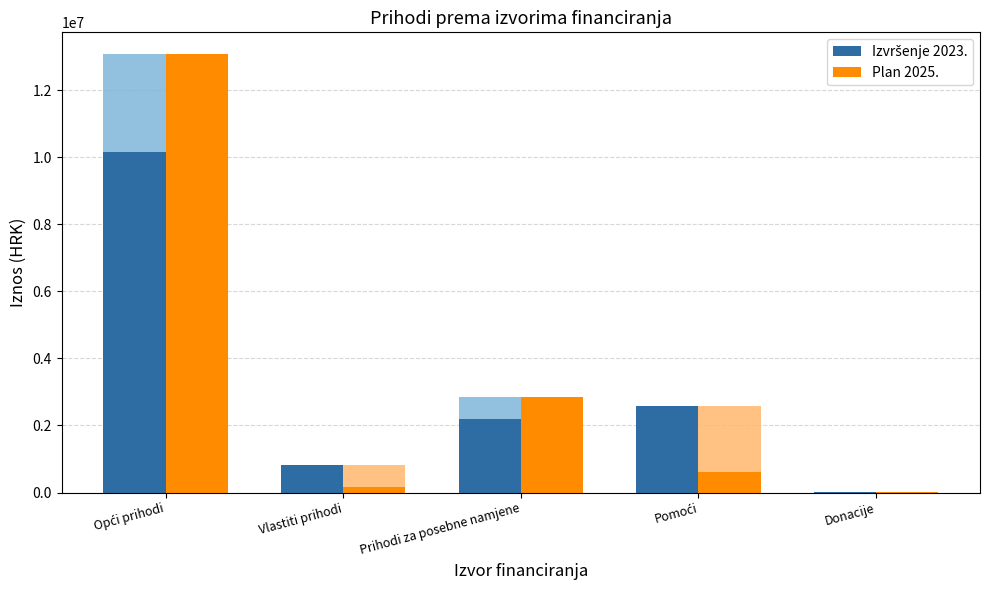

What is the difference between the Plan 2025. values at Vlastiti prihodi and Donacije?

136600.0